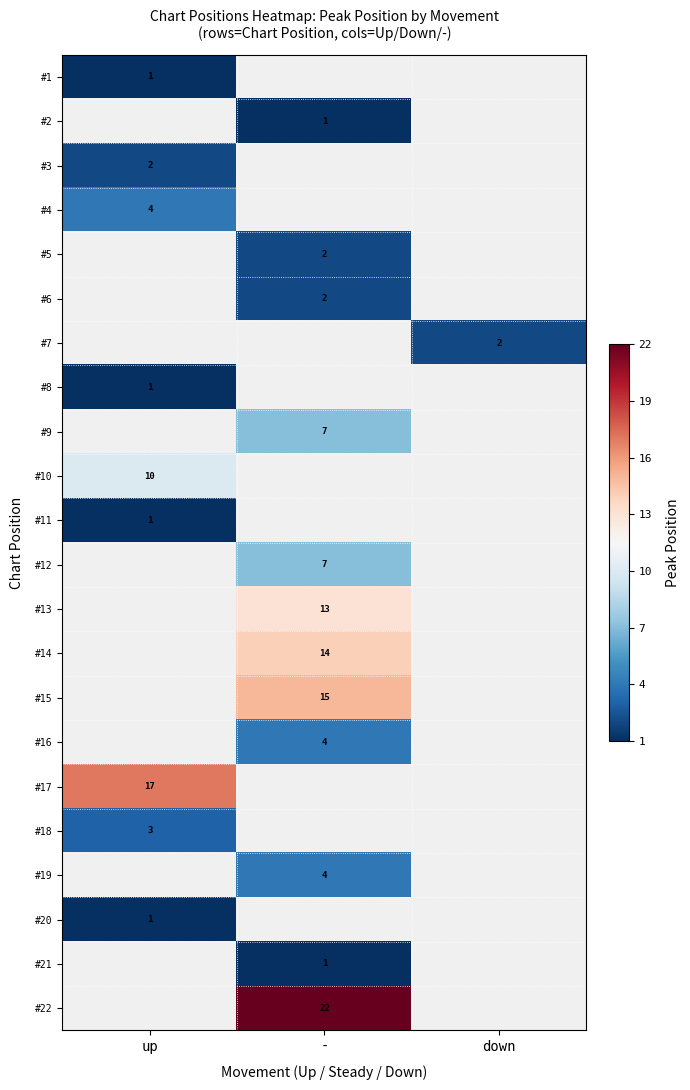

The value of #1 at up is 1. True or false?

True